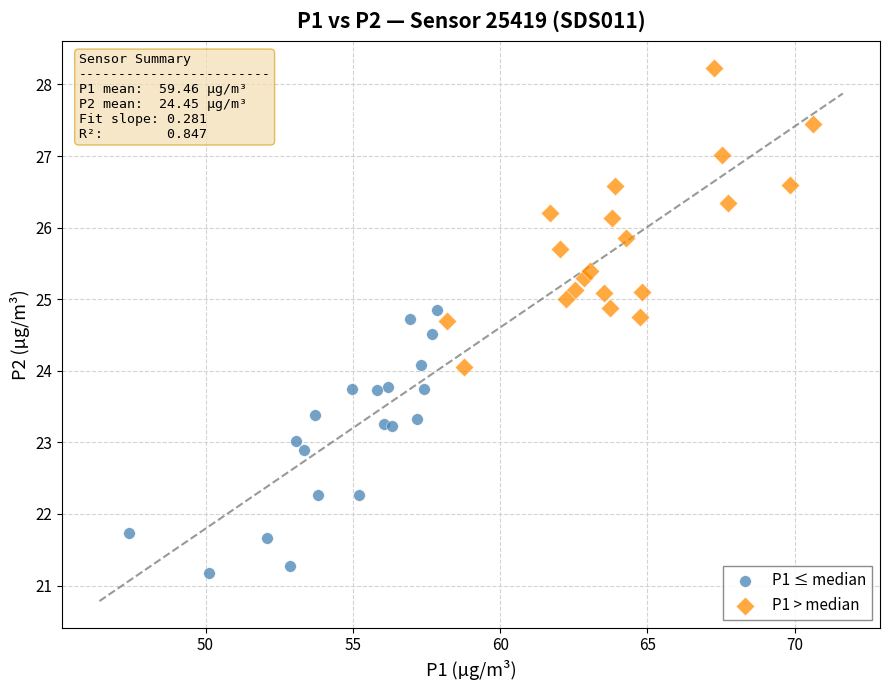

Which series reaches the maximum Y coordinate?

P1 > median